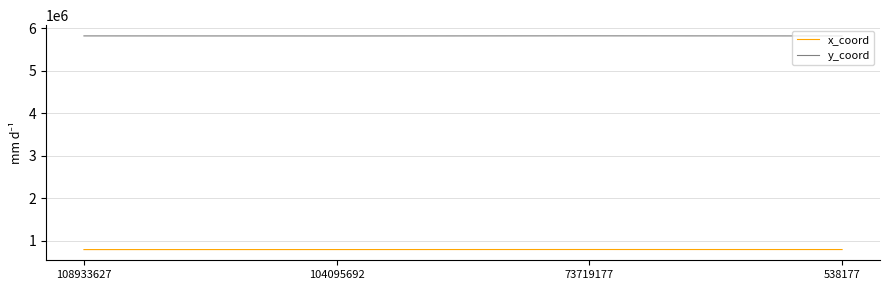

What is the sum of the x_coord values at 73719177 and 538177?

1582279.0